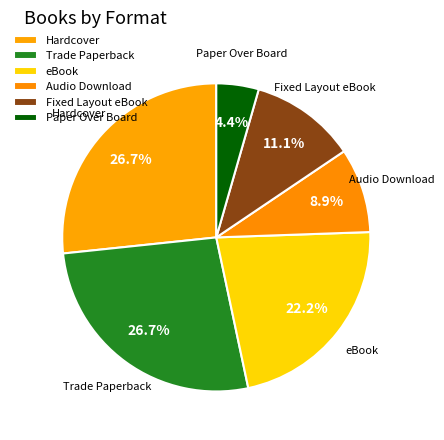

Do Paper Over Board and Audio Download together represent more than half of the pie?

No